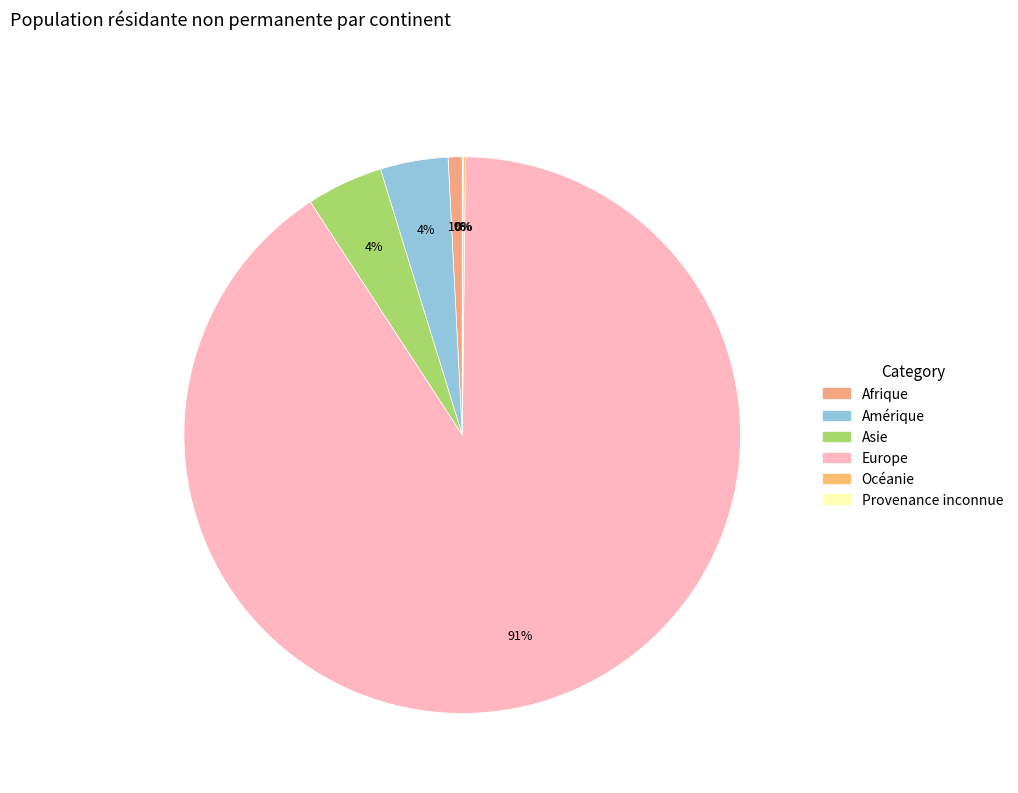

Which category has the smallest portion of the pie?

Provenance inconnue